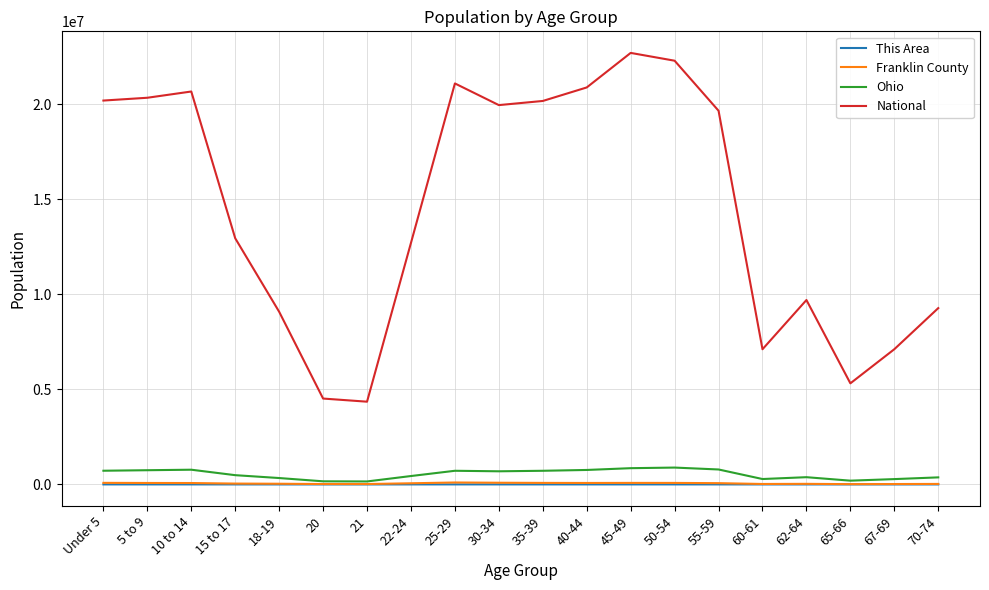

True or false: Ohio and National intersect in this chart.

False